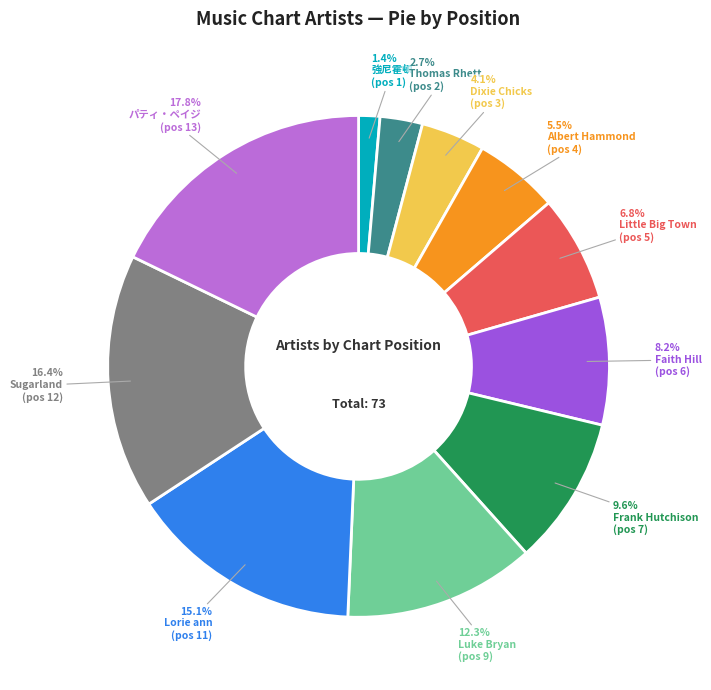

To the nearest percent, what portion does Frank Hutchison represent?

10%